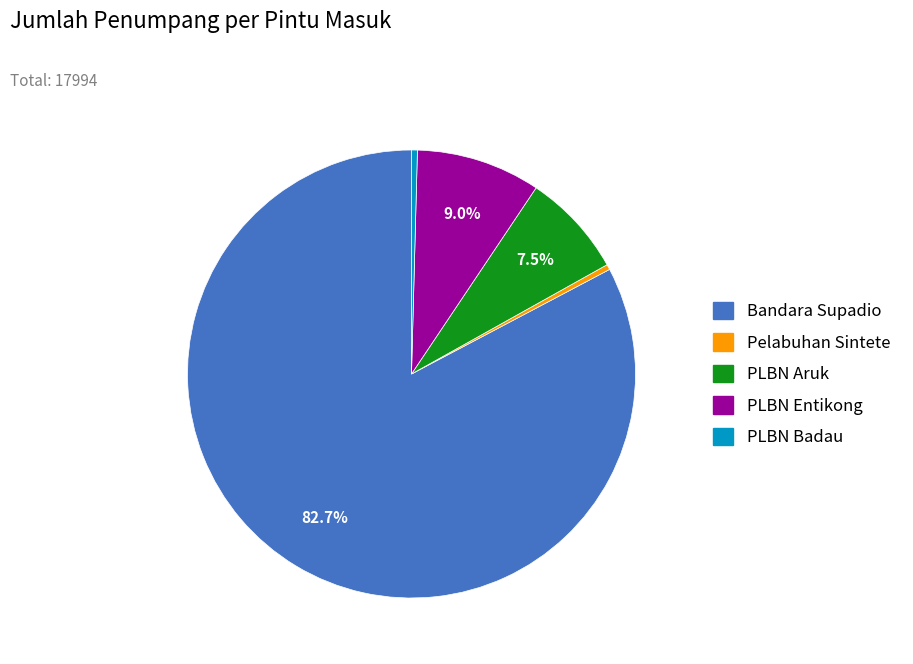

Combined, what portion of the pie is PLBN Aruk and Bandara Supadio?

90.2%